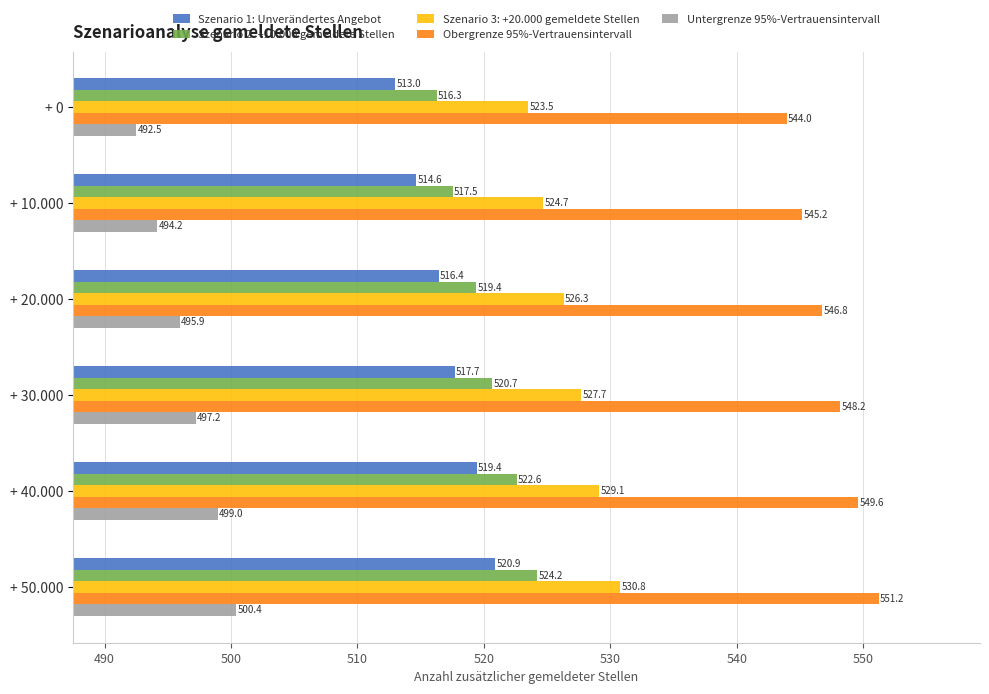

What is the difference between the maximum and minimum values in the Szenario 2: +10.000 gemeldete Stellen series?

7.9